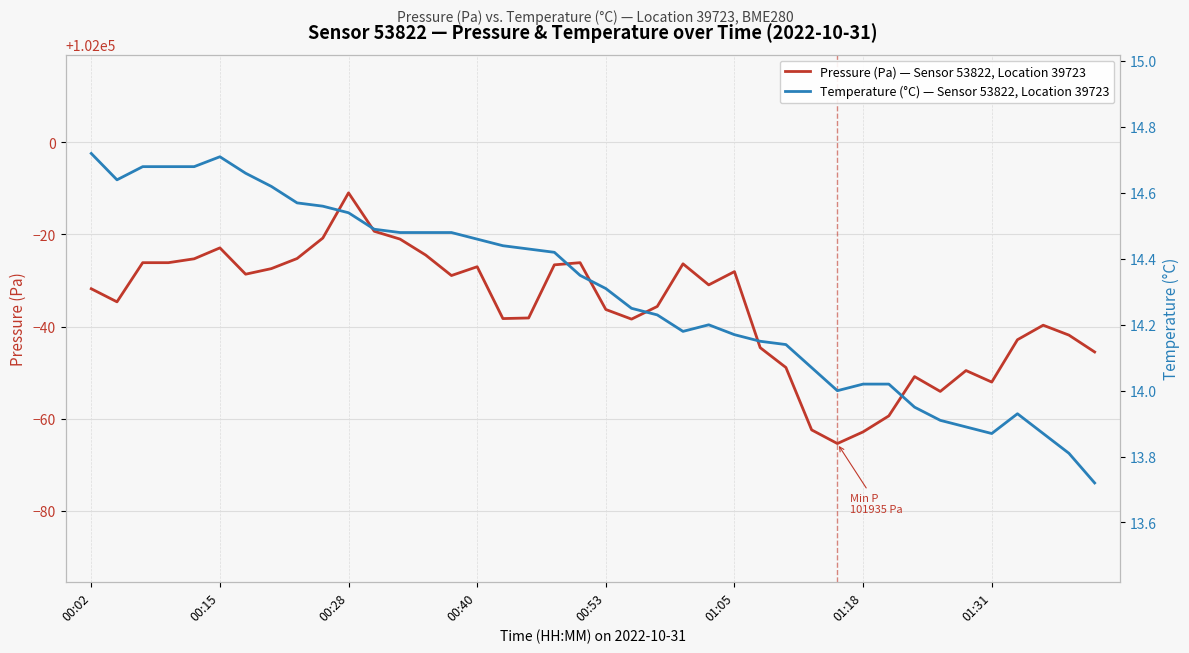

What is the minimum value for Pressure (Pa) — Sensor 53822, Location 39723?

101934.6